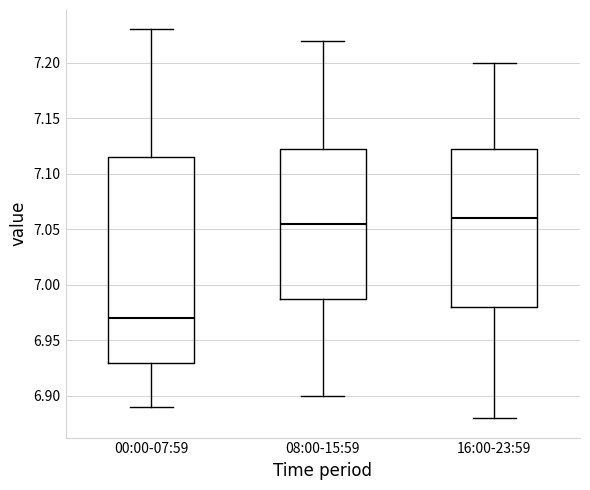

Reading left to right, transcribe this box plot: for each box, give where its median line is, the range the box spans, and where its two whiskers end, as read against the y-axis. The values are not printed on the chart, so give them approximately, as read against the axis.

00:00-07:59: median 6.970, box 6.930 to 7.115, whiskers 6.890 to 7.230
08:00-15:59: median 7.055, box 6.990 to 7.125, whiskers 6.900 to 7.220
16:00-23:59: median 7.060, box 6.980 to 7.125, whiskers 6.880 to 7.200